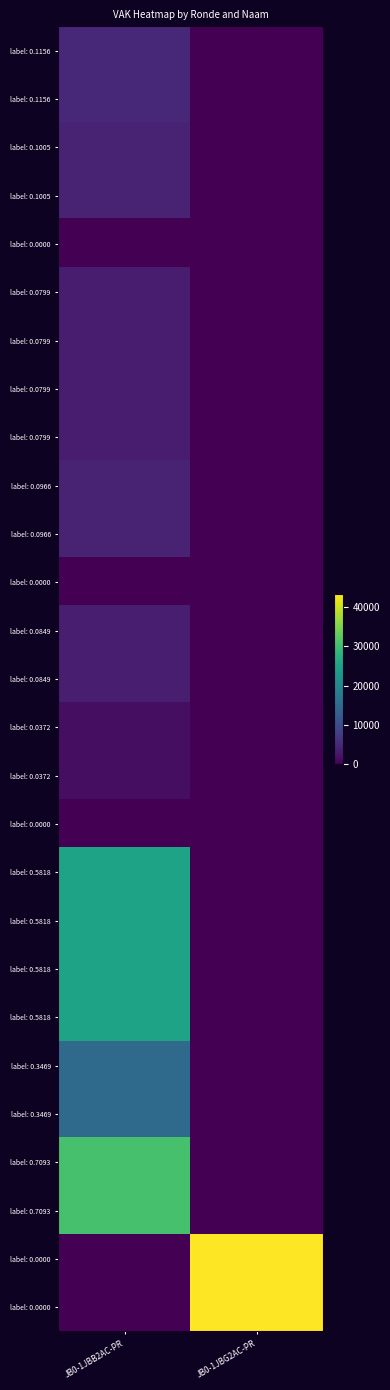

Count the number of data series in this chart.

27